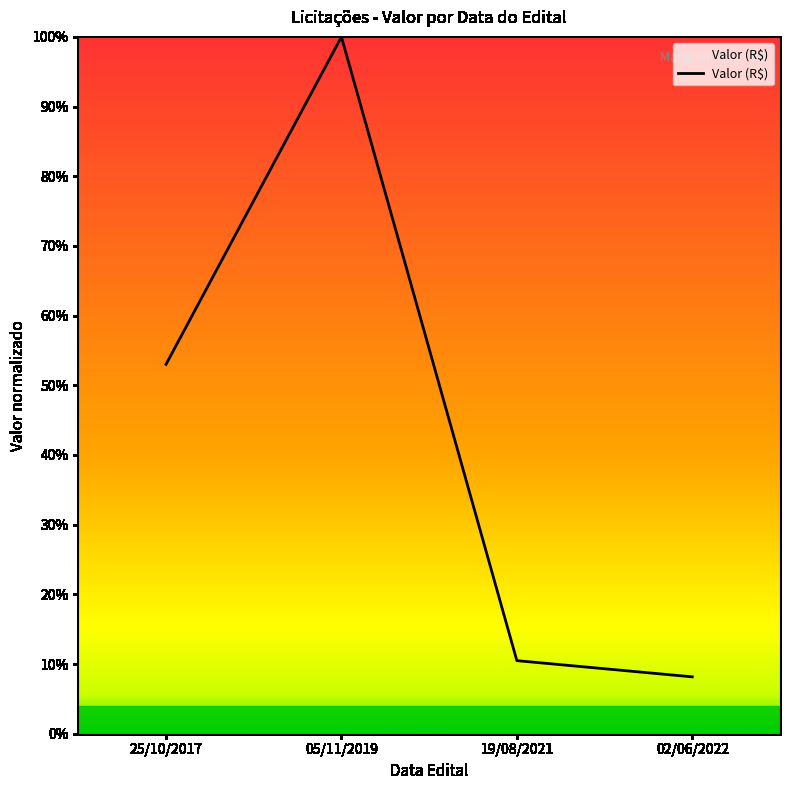

List the labels in order of value, smallest first.

02/06/2022, 19/08/2021, 25/10/2017, 05/11/2019